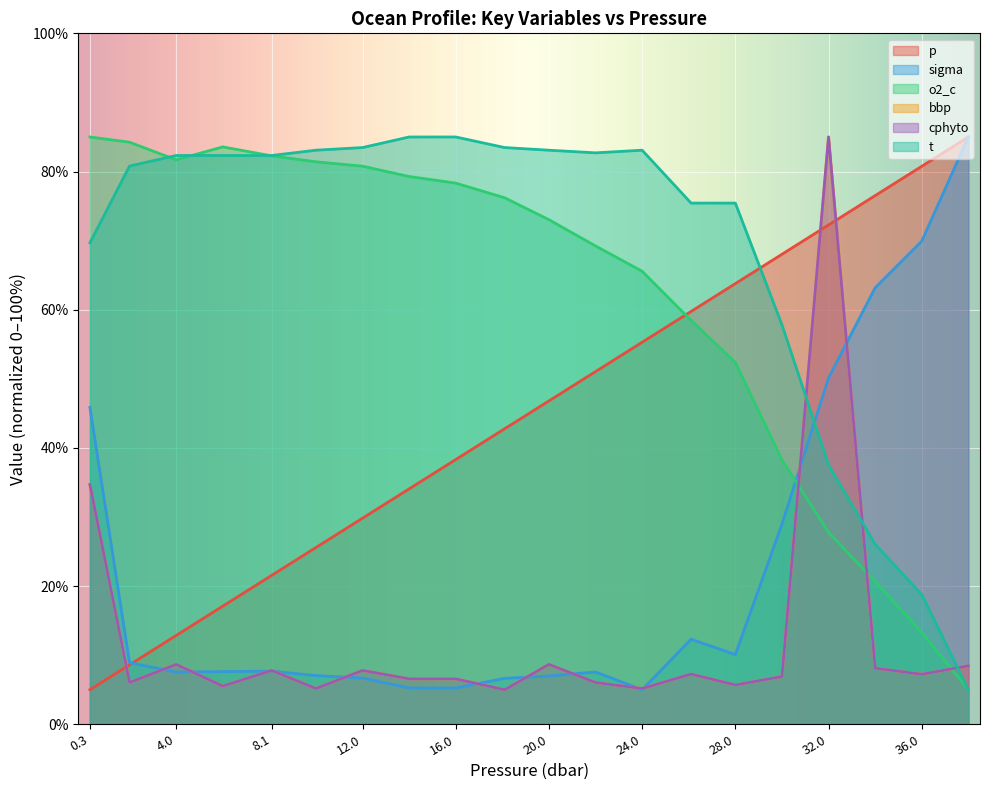

What is the lowest value of the o2_c series?

5.0